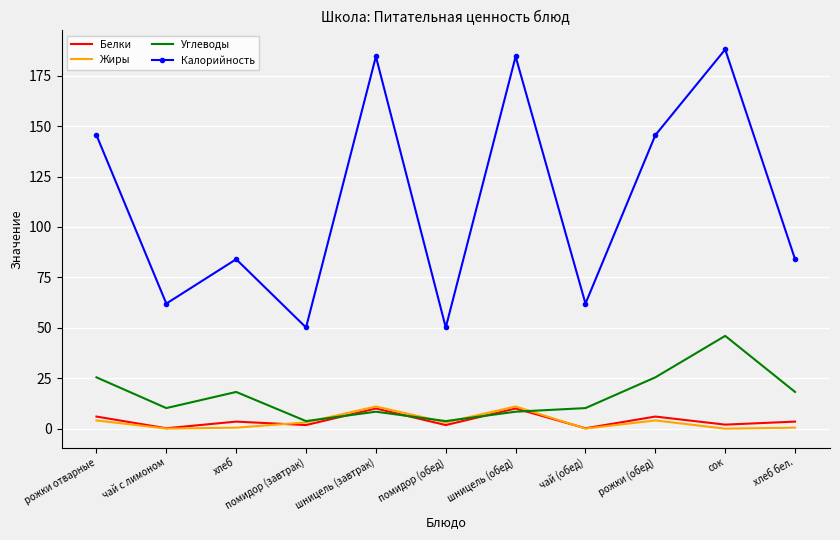

What is the maximum value for Белки?

10.0